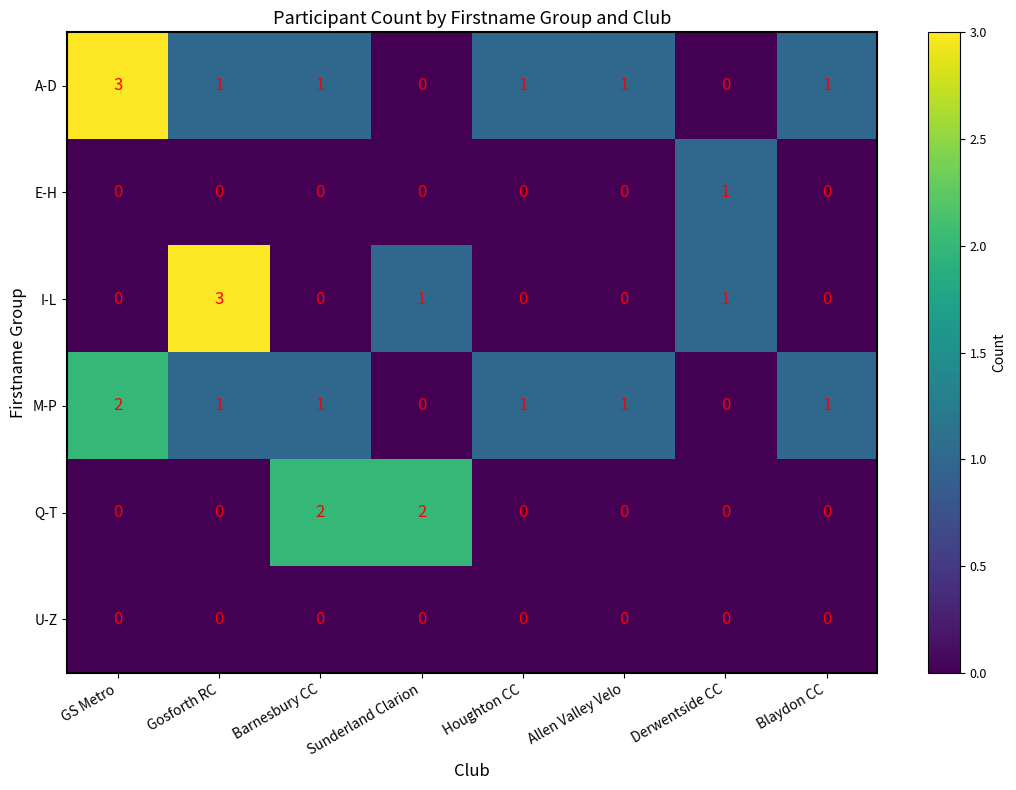

What is the difference between the I-L values at Allen Valley Velo and Gosforth RC?

3